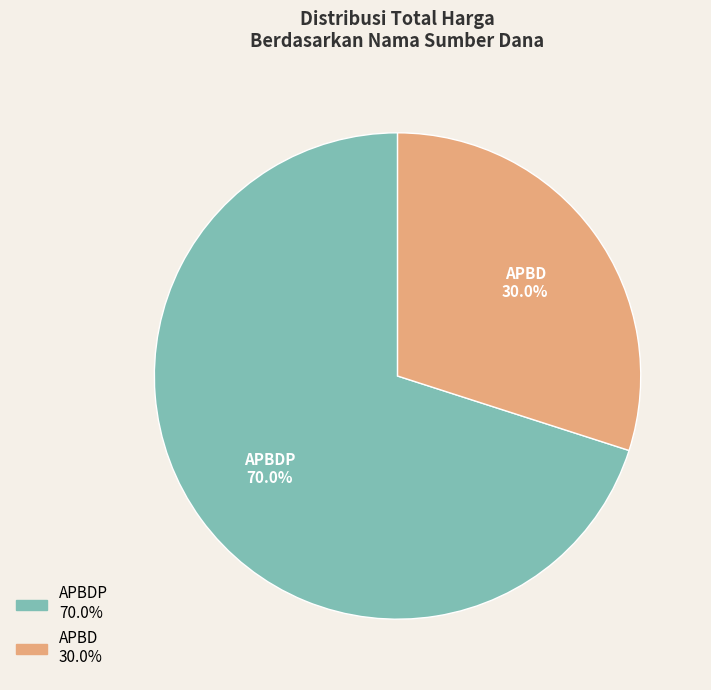

Is there a majority slice in this chart?

Yes